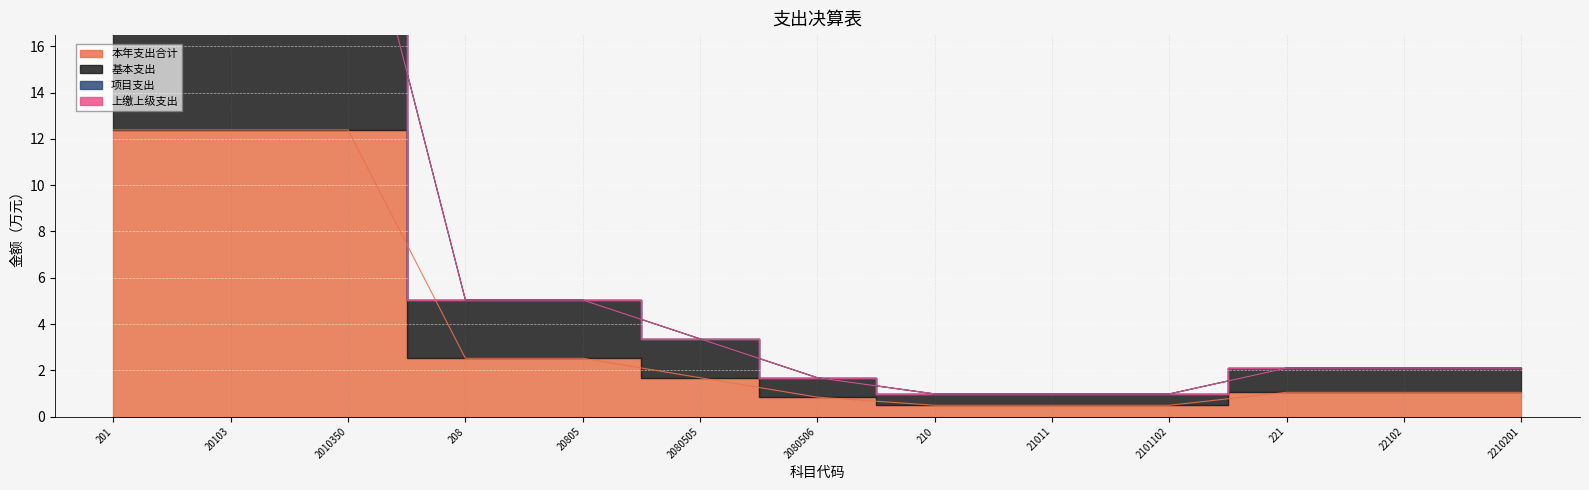

Between 22102 and 2010350, which is larger?

2010350